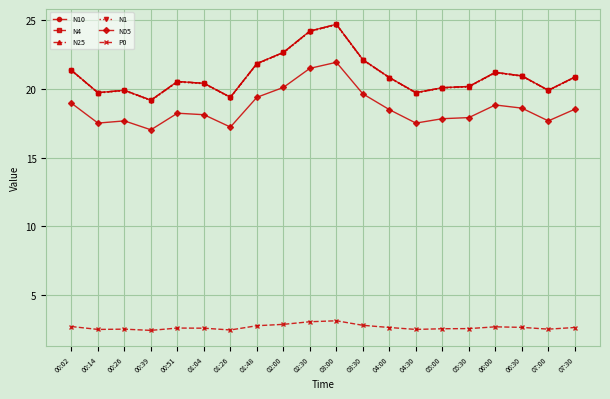

What is the value of the N05 point at the 20th from the left?

18.5